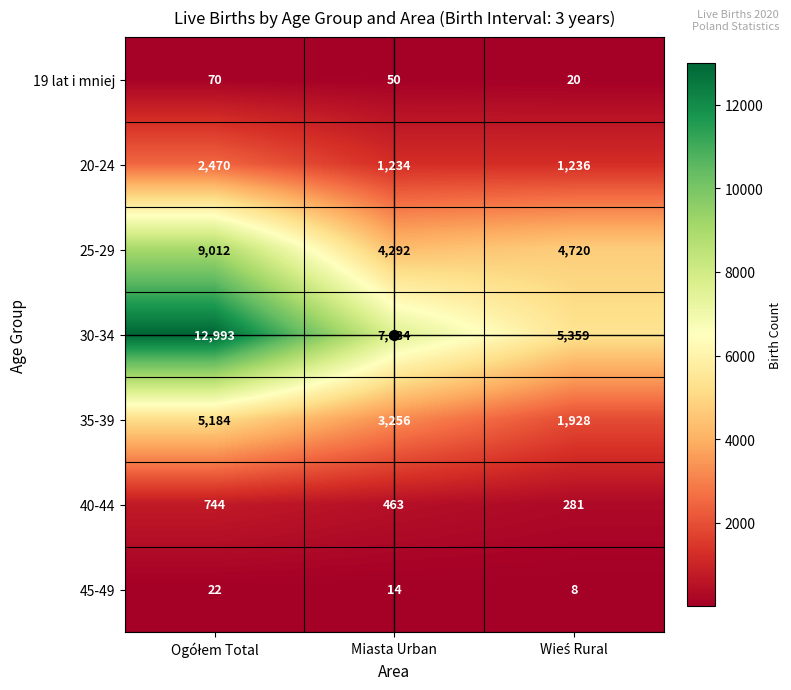

How many 35-39 values are between 1928 and 5184?

3